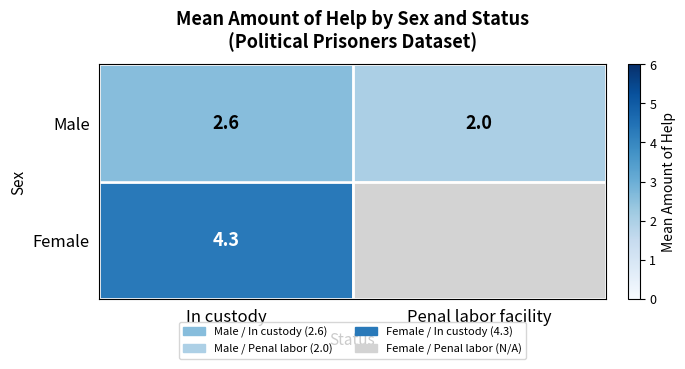

What is the total value across all series at In custody?

6.9